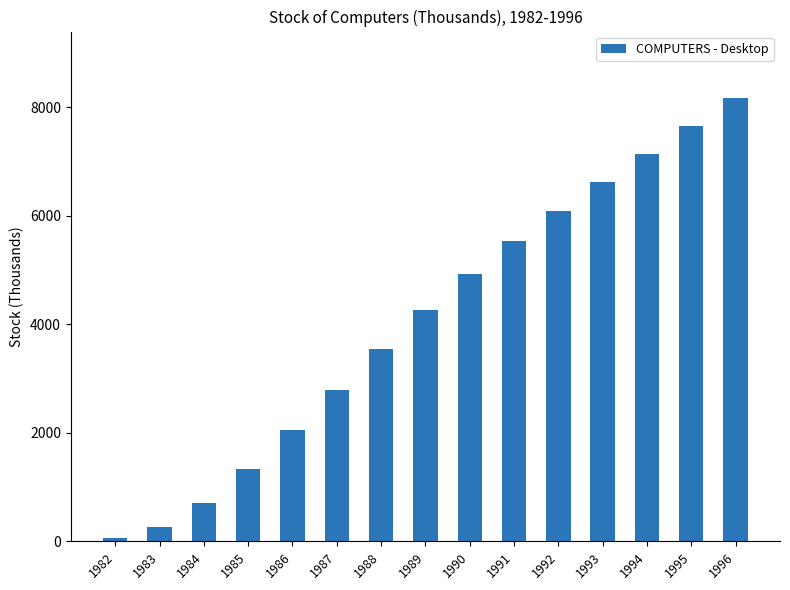

What is the difference between the values at 1992 and 1986?

4046.5